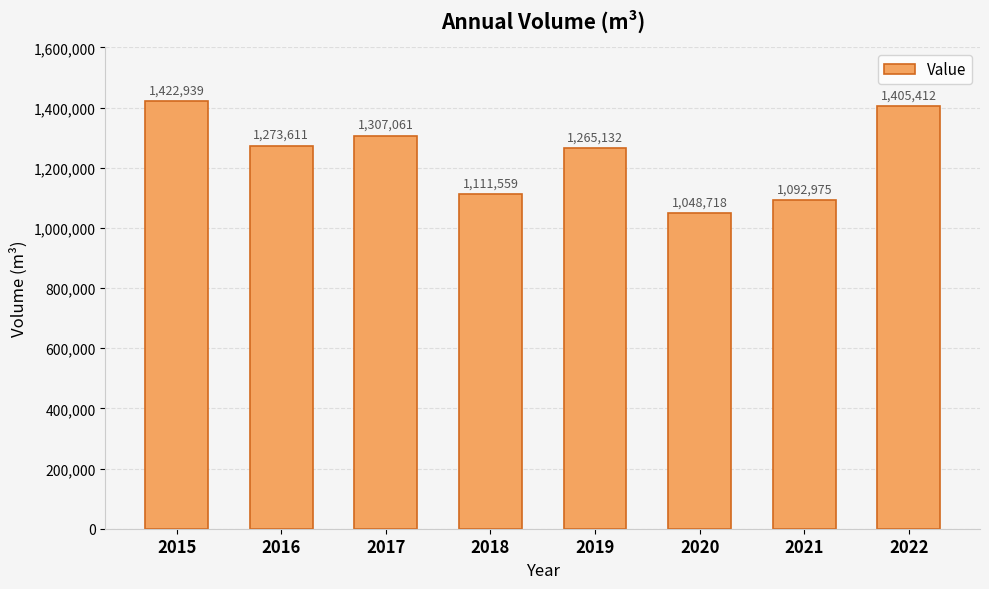

What is the value of the 3rd bar from the left?

1307061